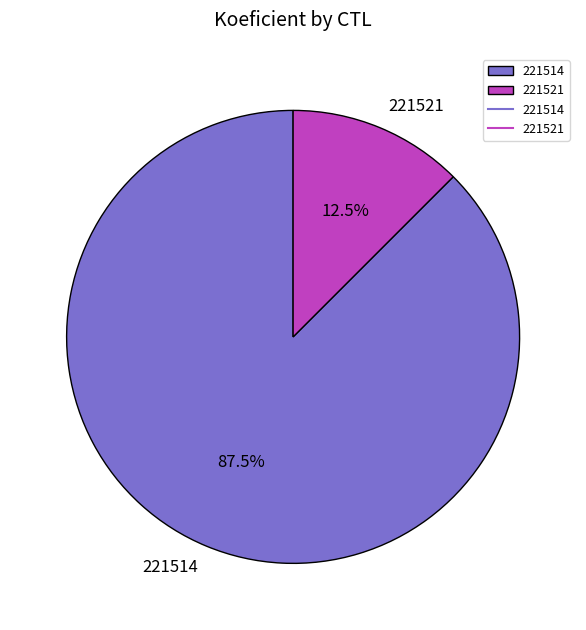

Count the number of slices in the pie.

2